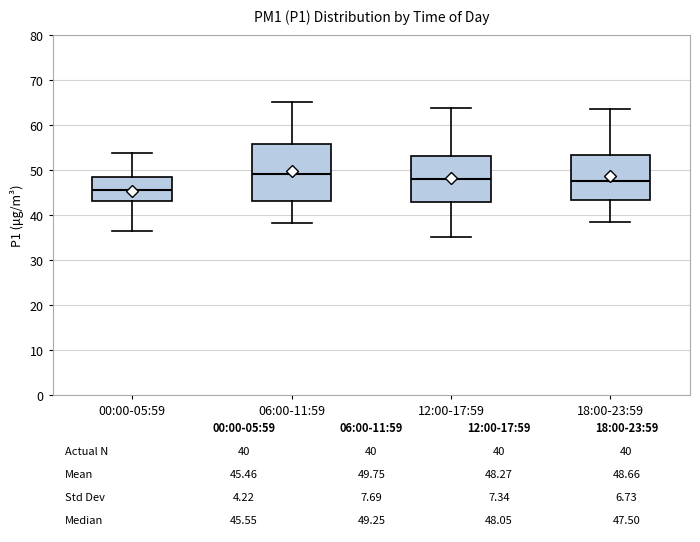

Which box has the lowest median line?

00:00-05:59